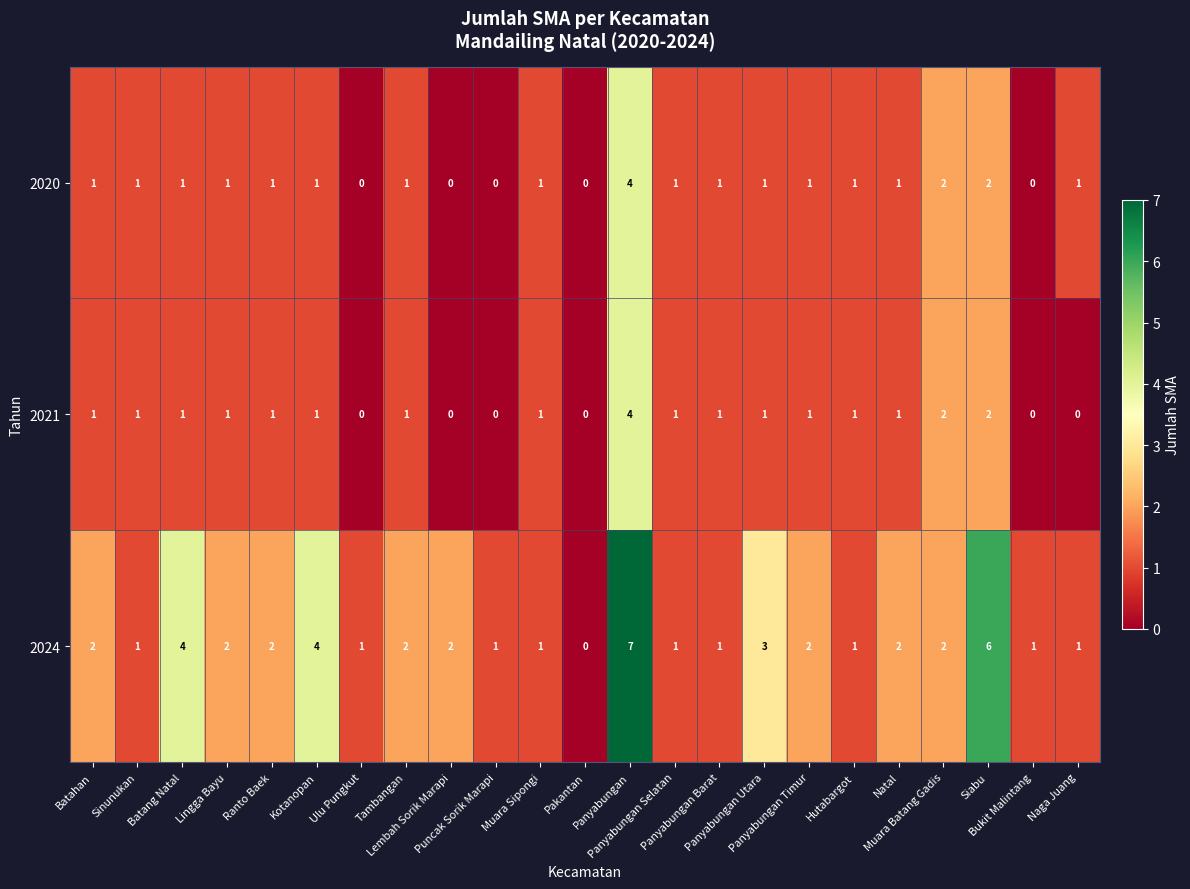

What is the greatest value displayed?

7